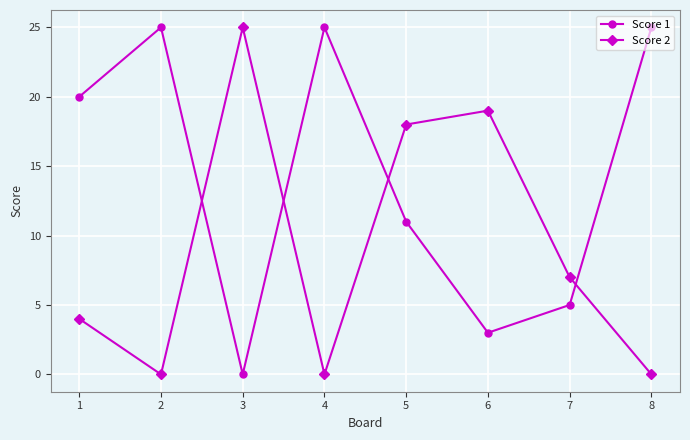

In Score 2, how many points are lower than both neighbors (excluding endpoints)?

2